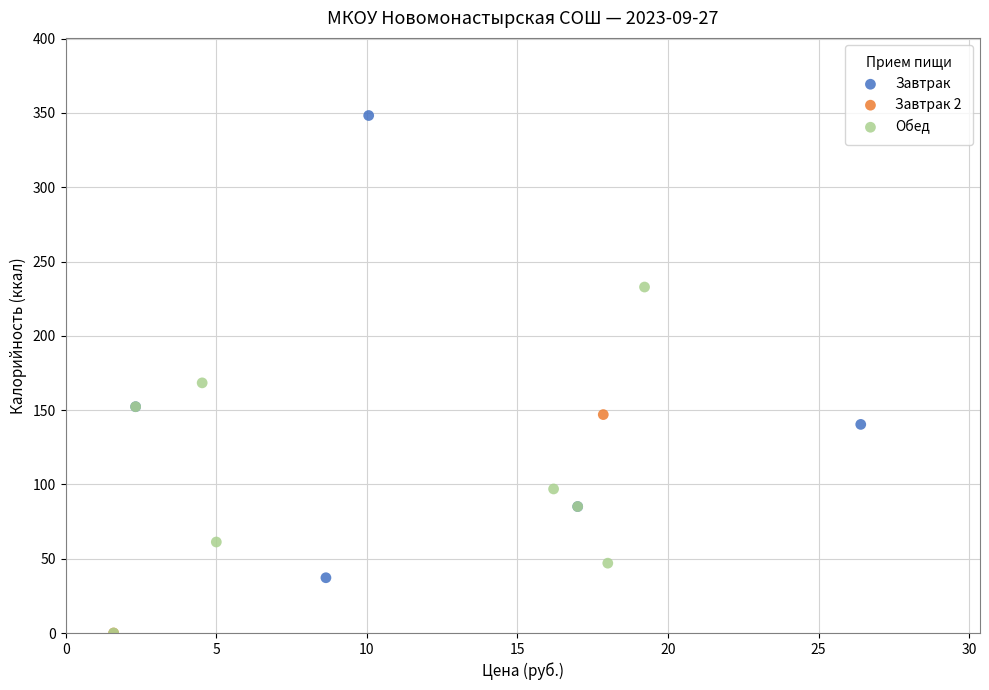

Which series contains the highest Y value?

Завтрак